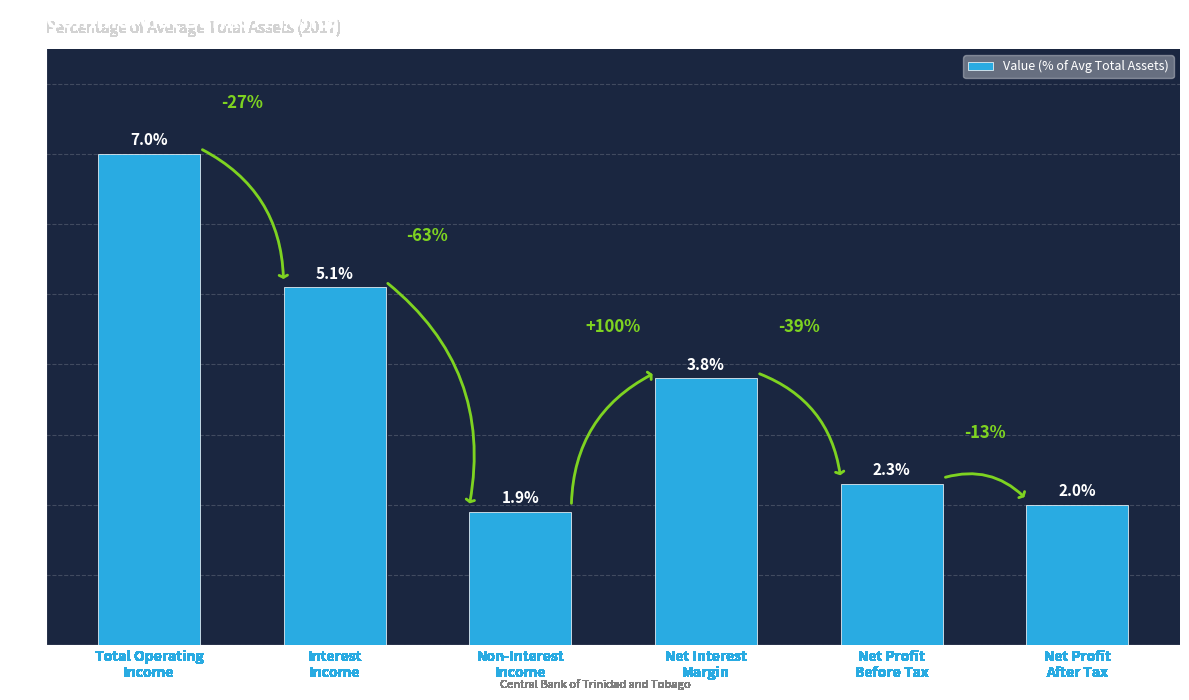

At which label is the value closest to 4?

Net Interest
Margin